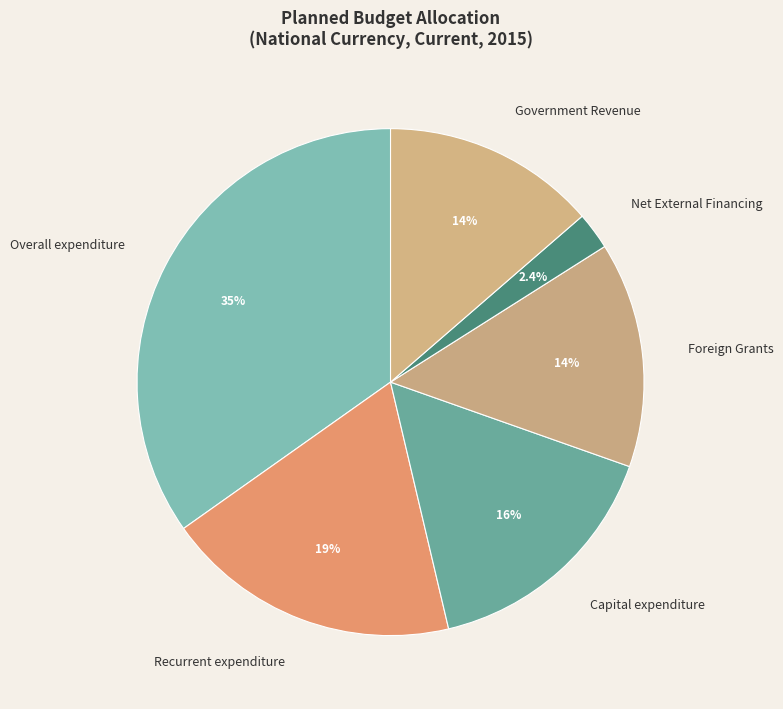

Count the number of slices in the pie.

6